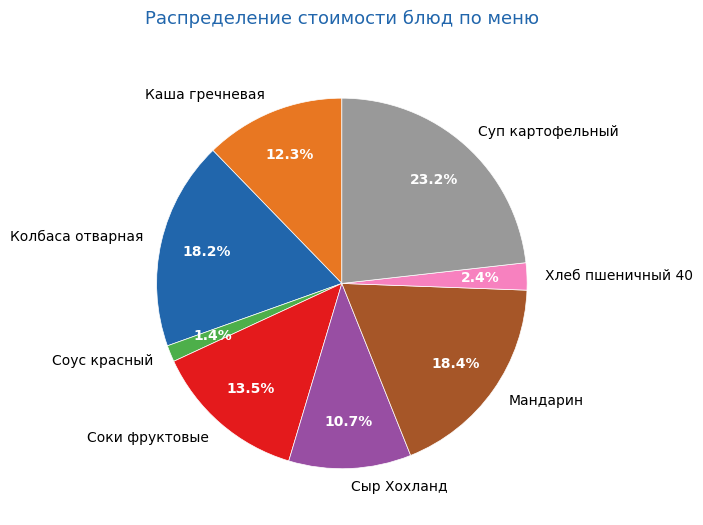

How many segments does this pie chart have?

8